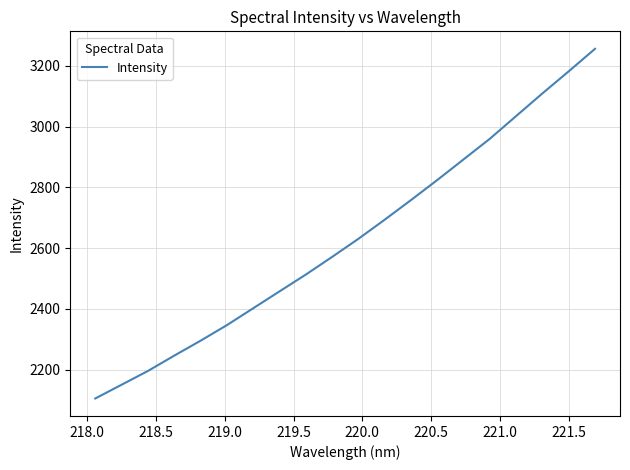

Does the chart display data point markers on the line(s)?

No